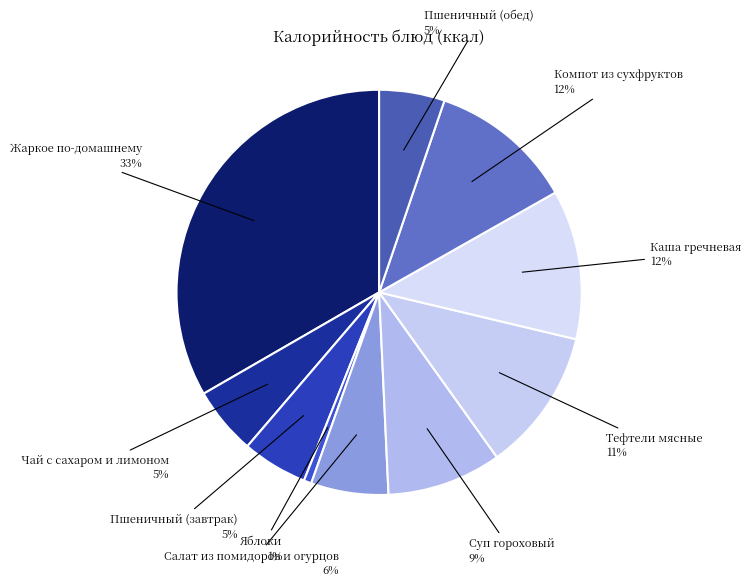

To the nearest percent, what percentage of the pie is Тефтели мясные?

11%